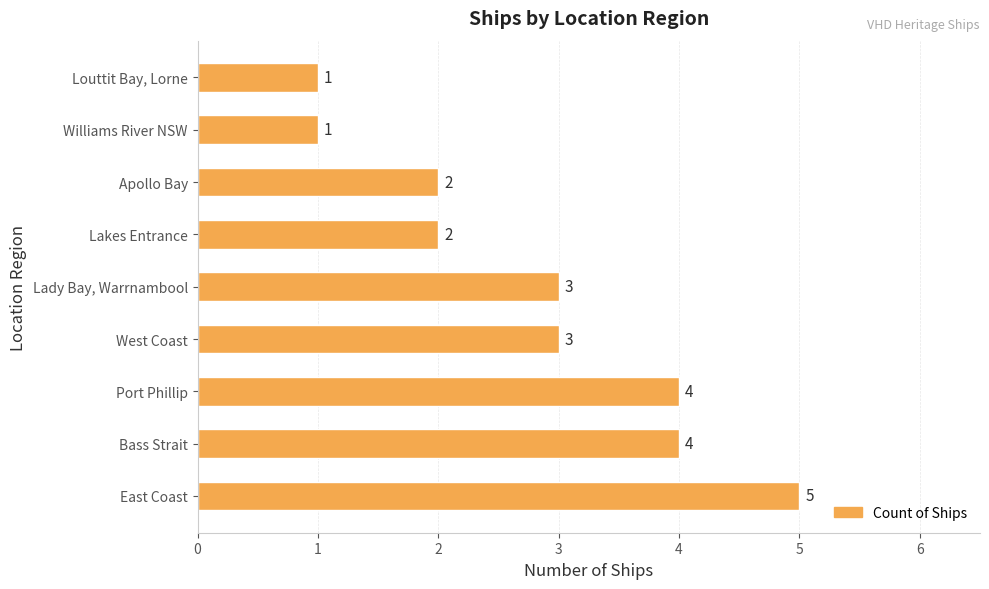

Is it true that the value at Apollo Bay is 2?

True